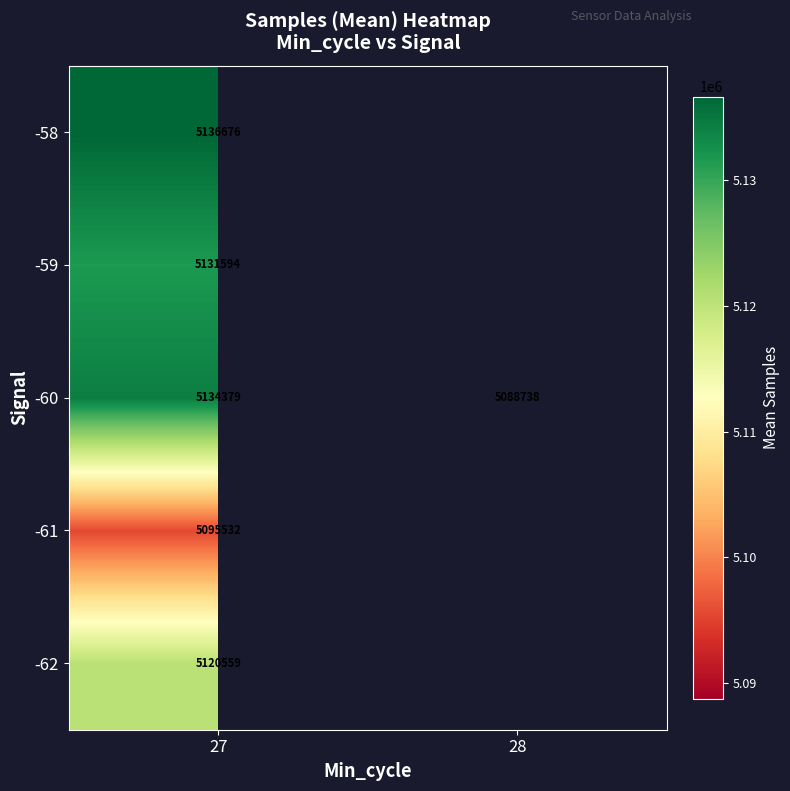

At which category is the sum across all series the highest?

27